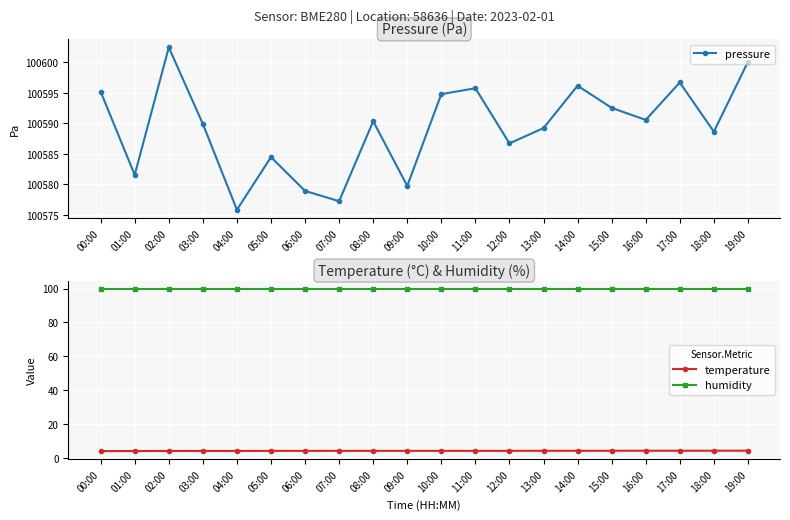

Count the number of categories in the chart.

20